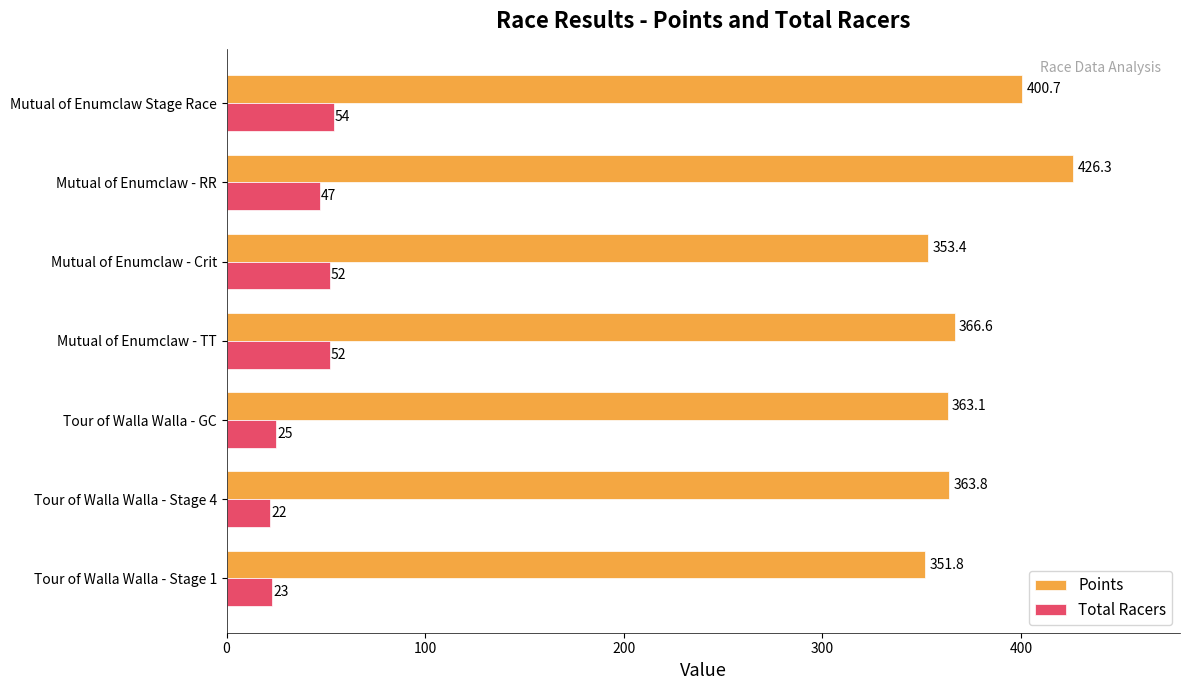

What is the difference between the second highest and minimum values in the Points series?

48.9